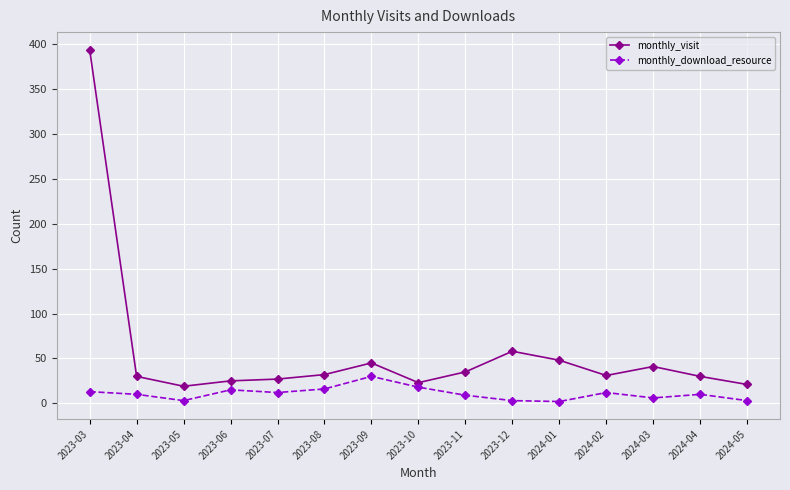

What position from the right is 2023-08?

10